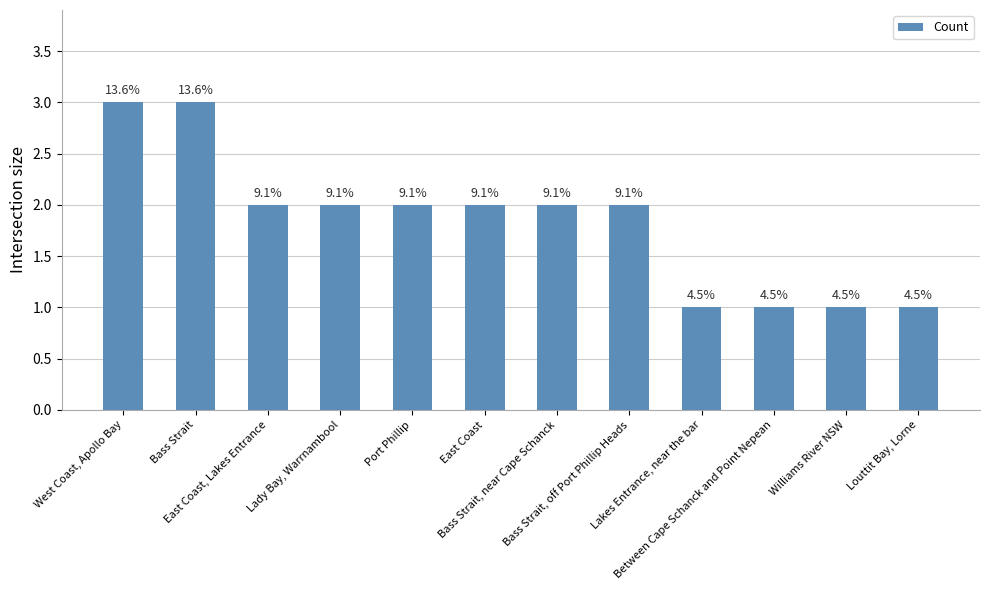

Reading left to right, transcribe all the data shown in this chart.

3	3	2	2	2	2	2	2	1	1	1	1